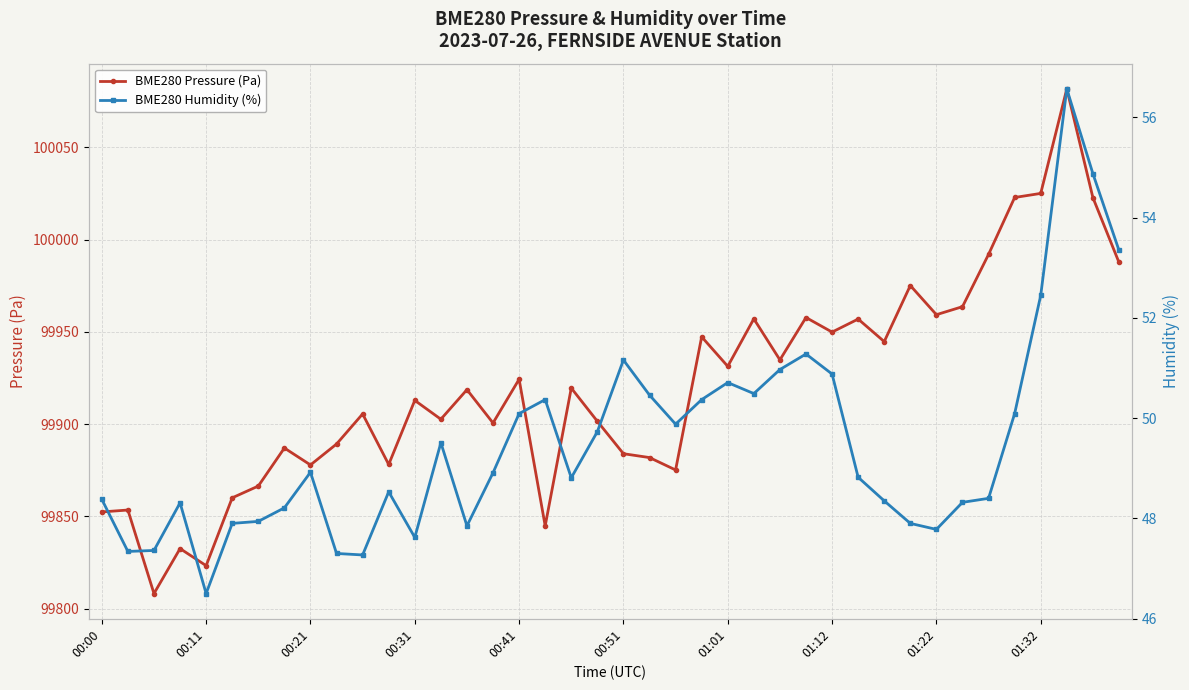

What is the total value across all series at 31?

100023.1